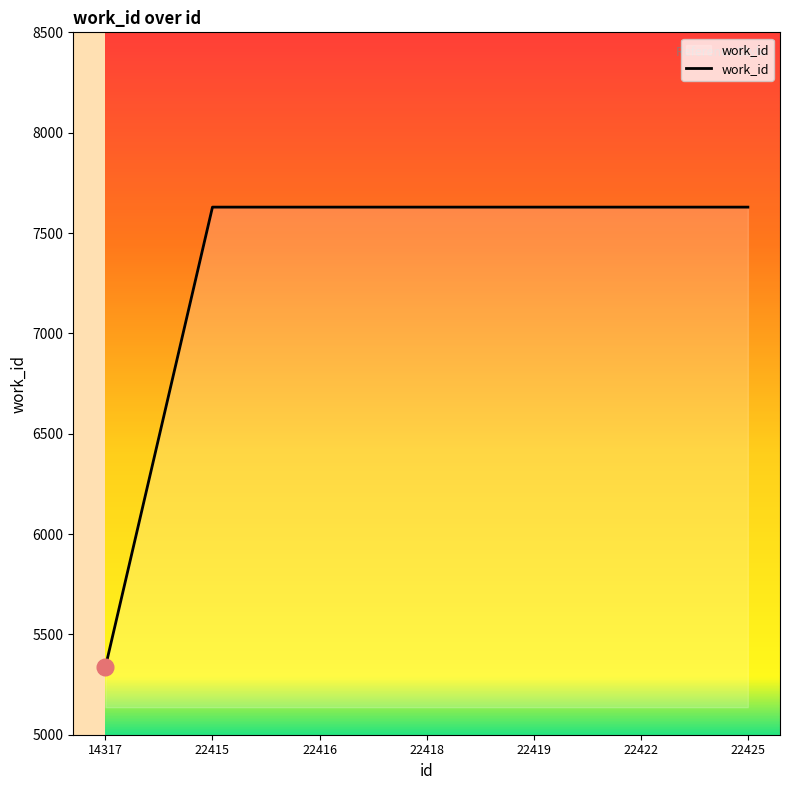

Does the chart display data point markers on the line(s)?

No